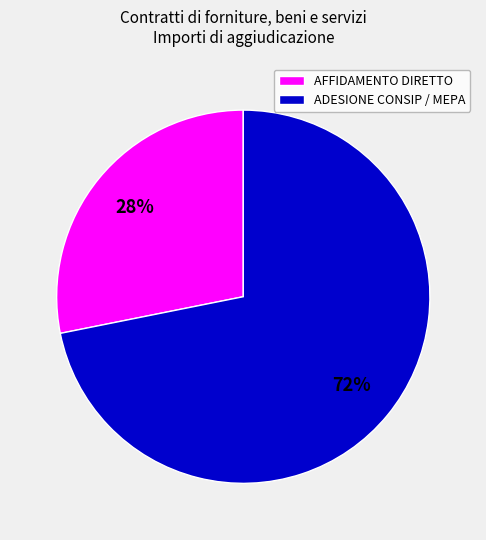

To the nearest percent, what is the average slice percentage?

50%